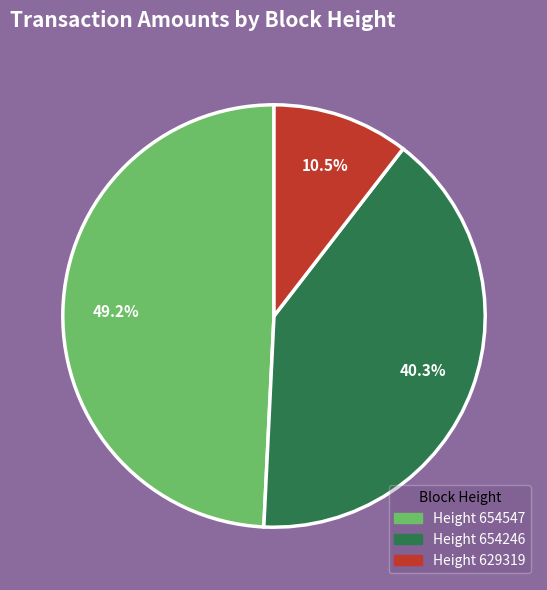

Is there any slice that represents more than half of the pie?

No